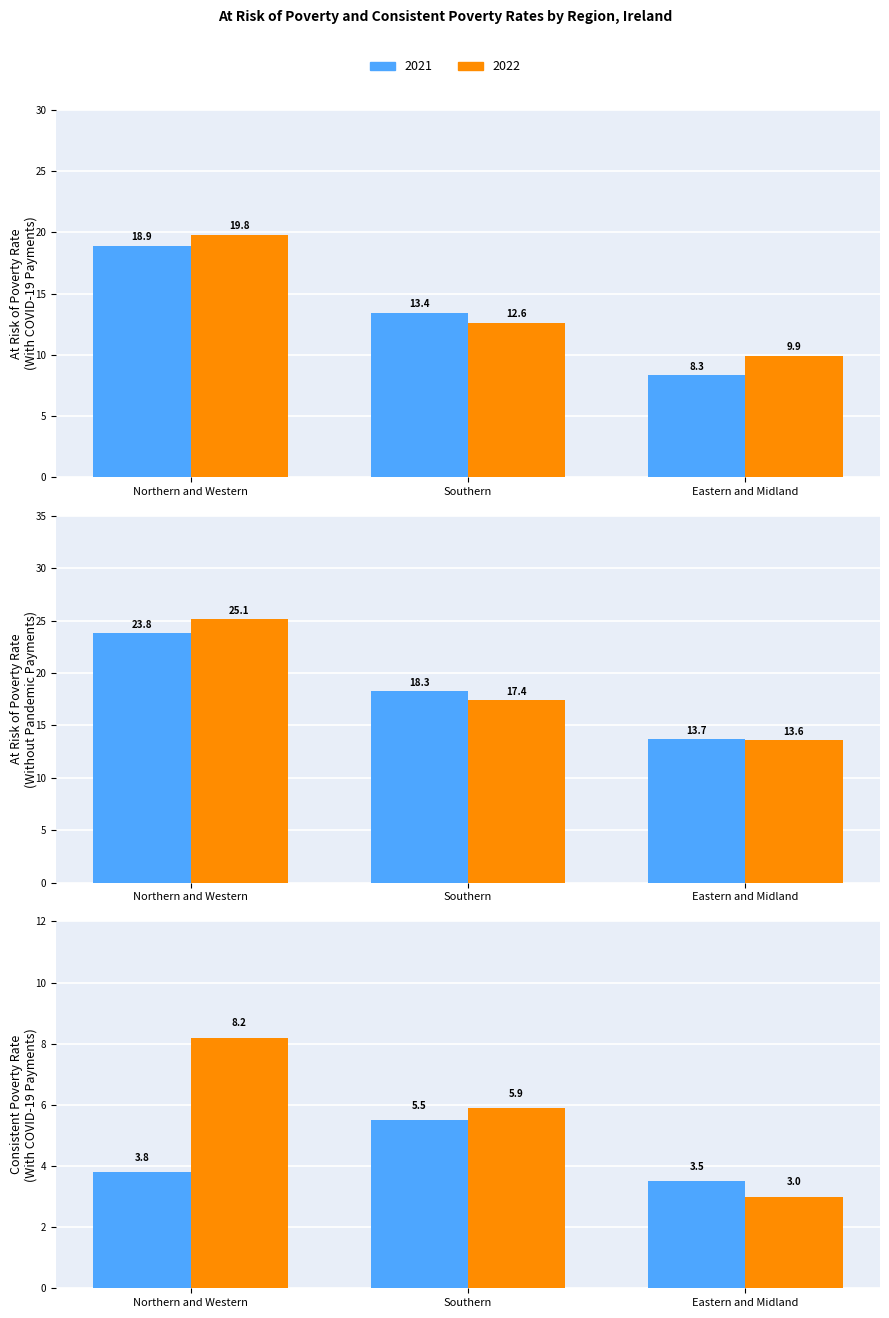

How many groups of bars are there?

3